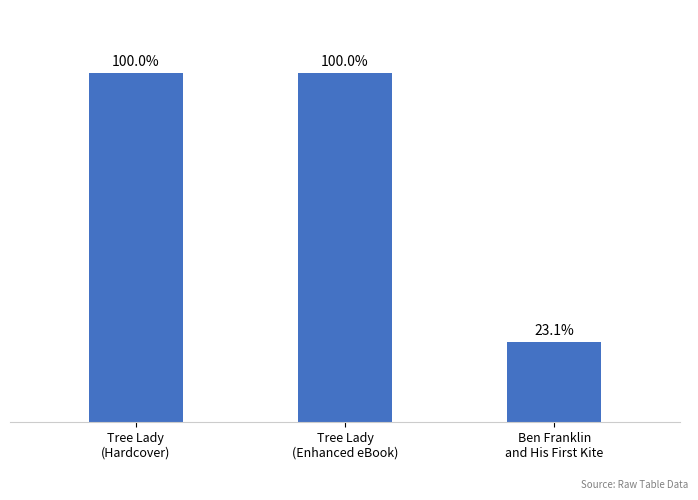

Is it true that the value at Tree Lady
(Enhanced eBook) is 126615846?

False